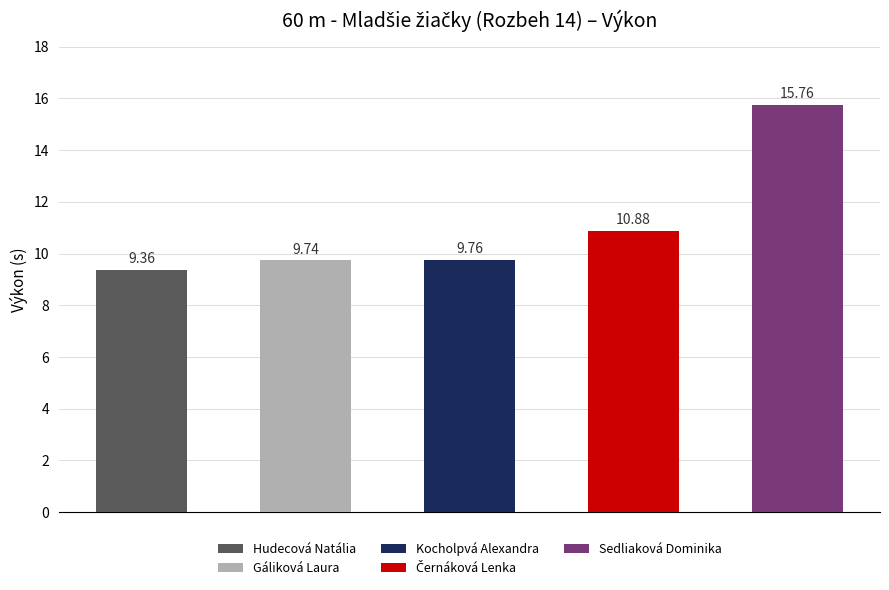

List the labels in order of value, smallest first.

Hudecová Natália, Gáliková Laura, Kocholpvá Alexandra, Černáková Lenka, Sedliaková Dominika